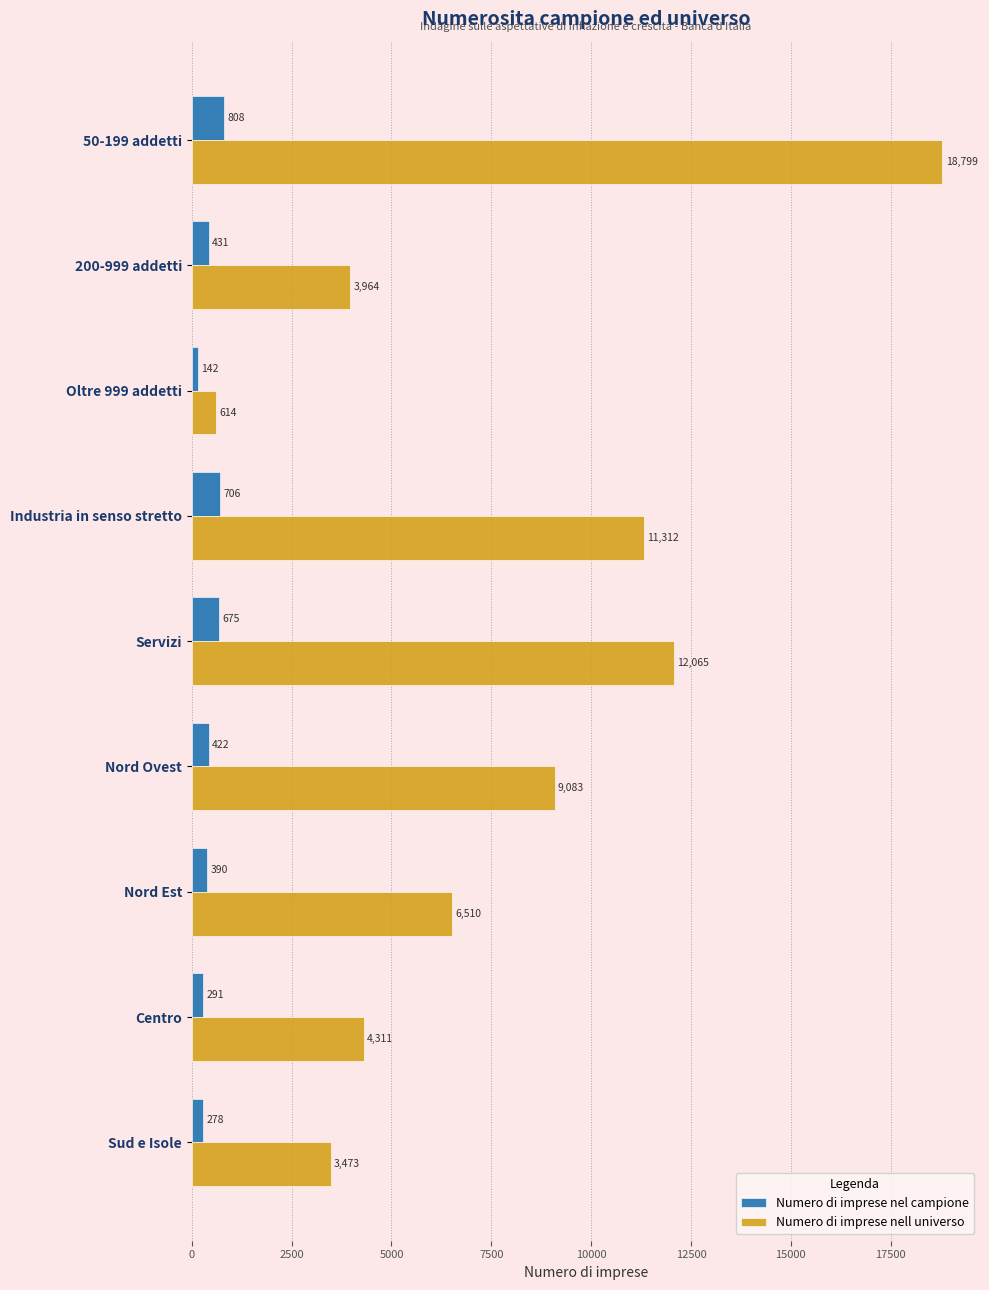

What is the spread (max minus min) of values at Nord Ovest?

8661